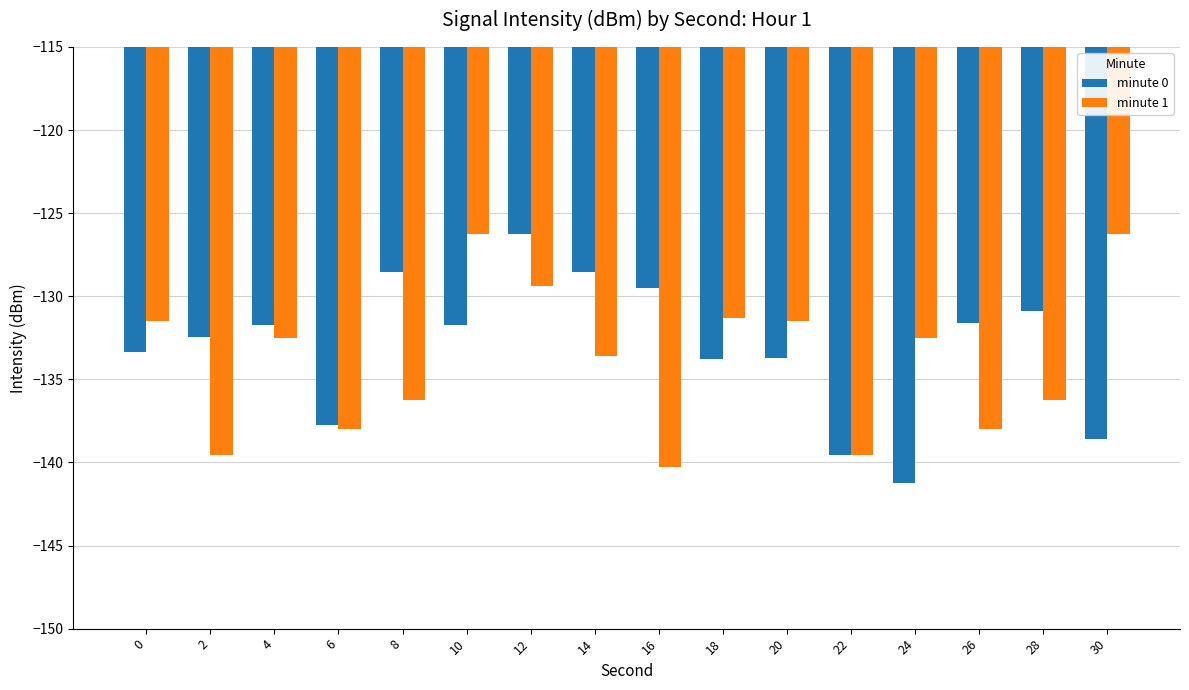

What is the lowest value of the minute 0 series?

-141.2